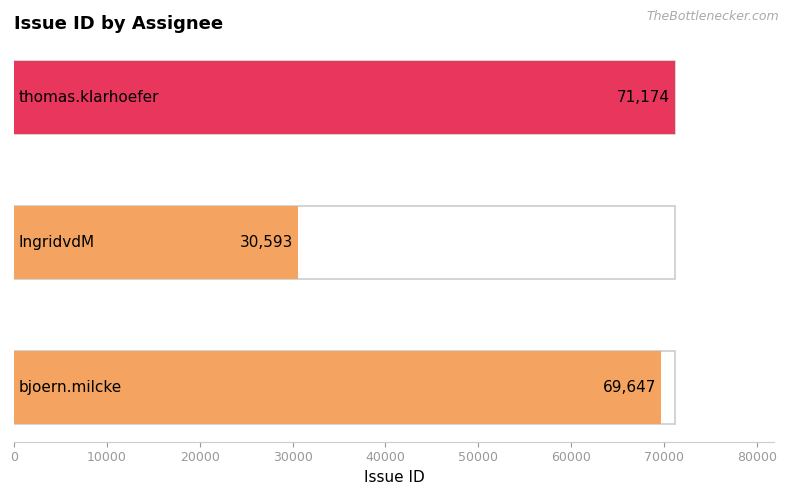

What is the maximum value shown in the chart?

71174